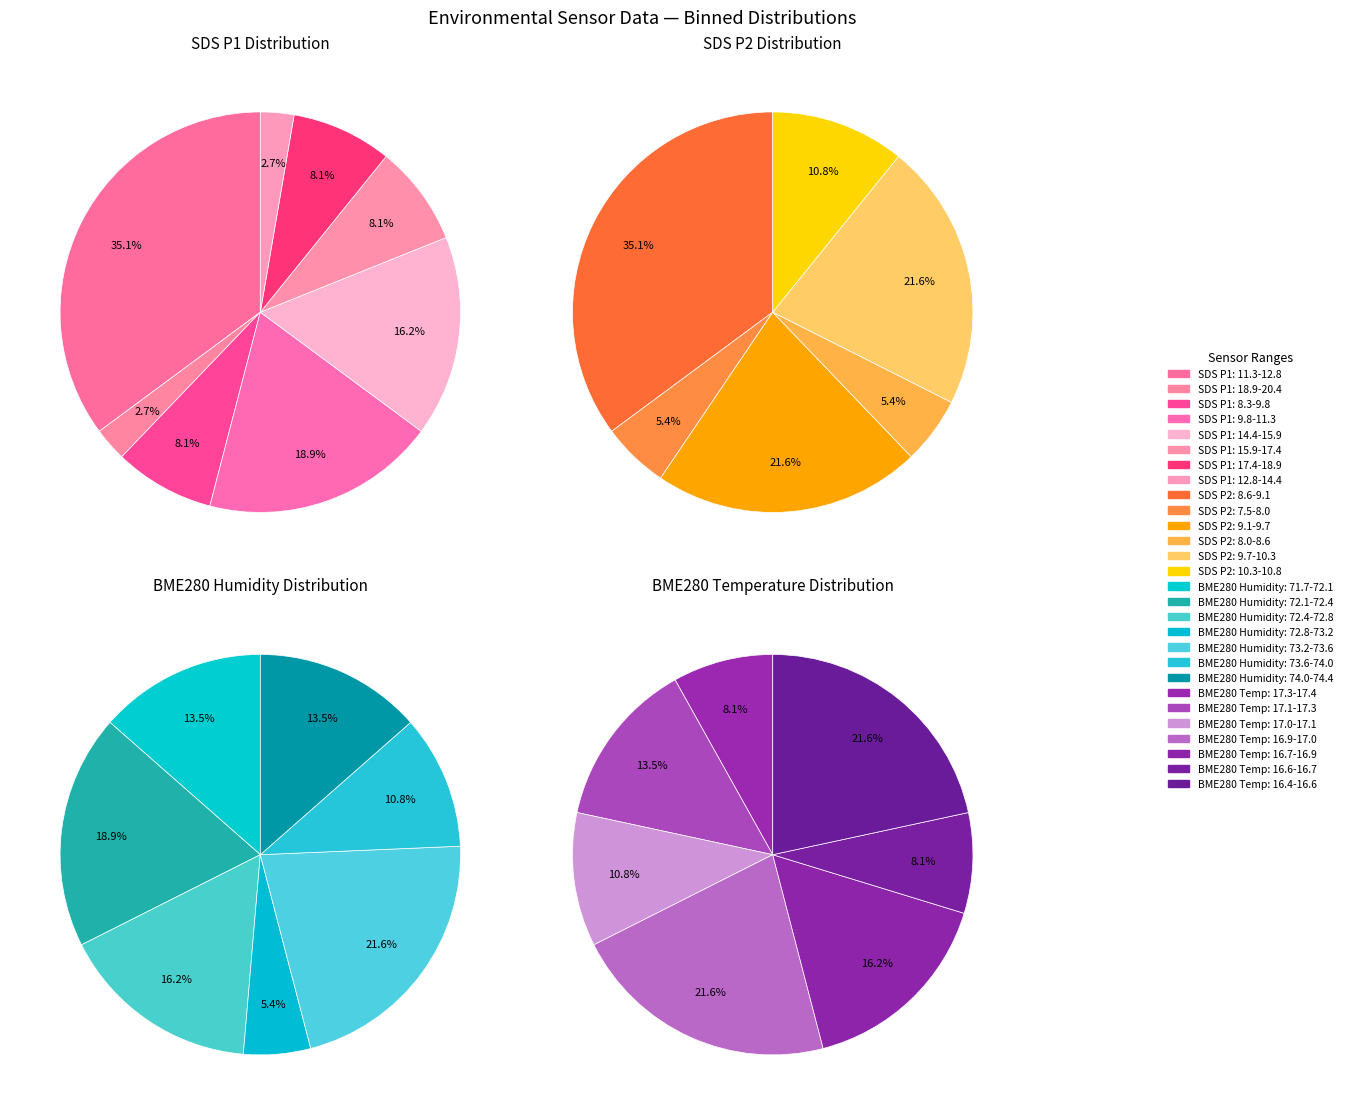

Which series has the largest range (max minus min)?

Sensor_SDS_P1